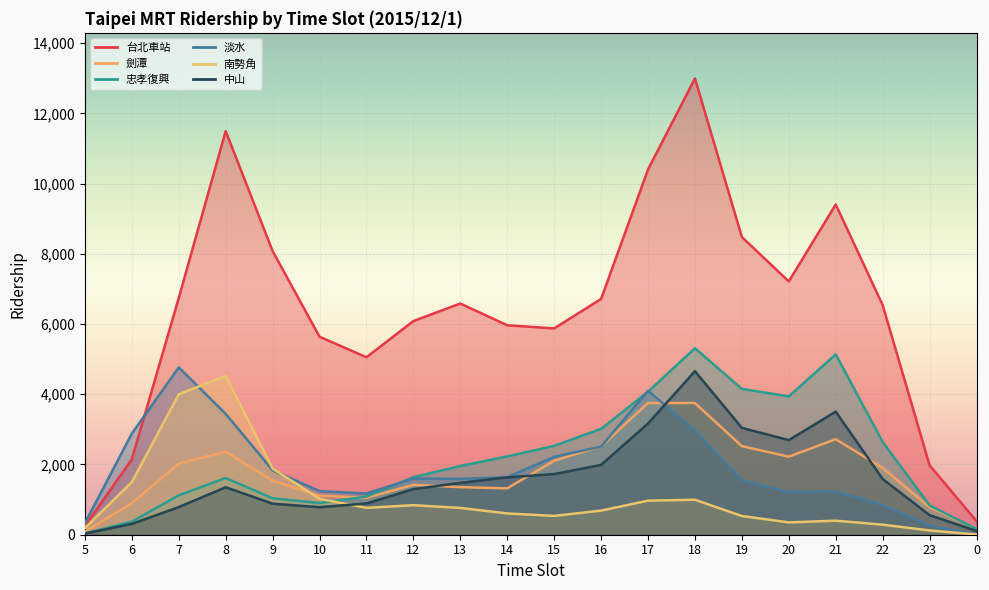

What is the average value of the 中山 series?

1624